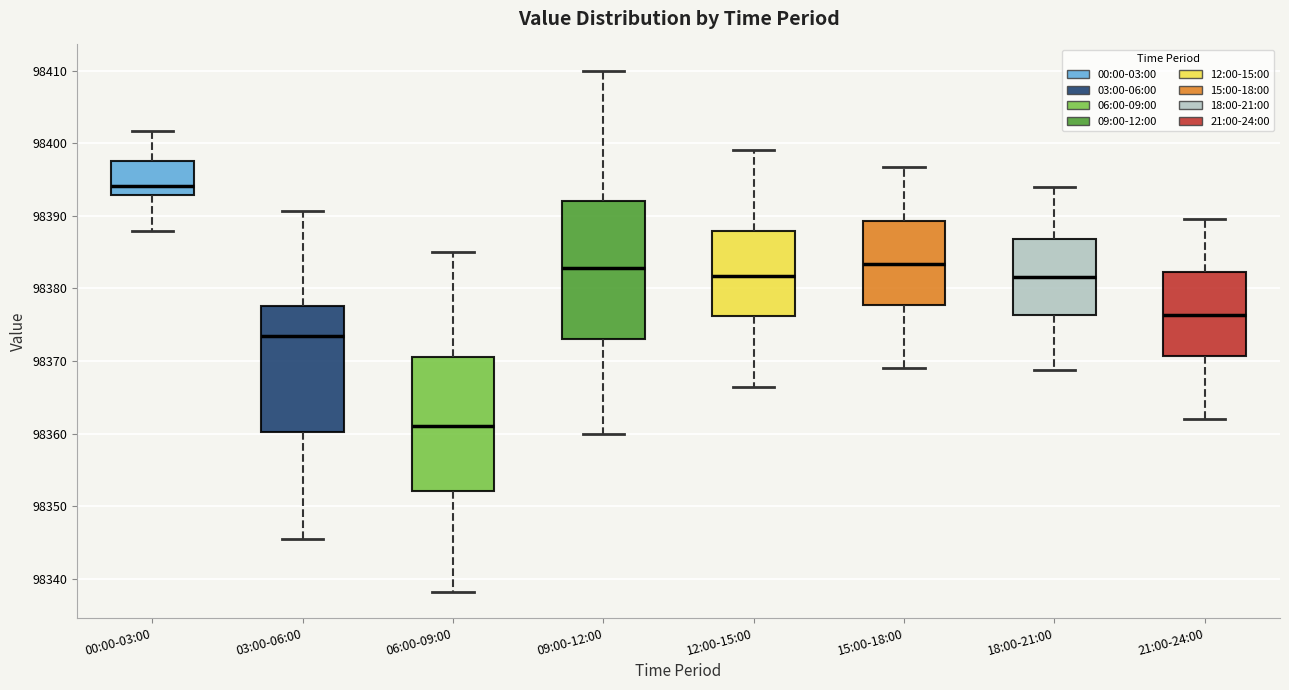

Where does the upper whisker of the box for 06:00-09:00 end on the y-axis? The values are not printed on the chart, so give them approximately, as read against the axis.

98385